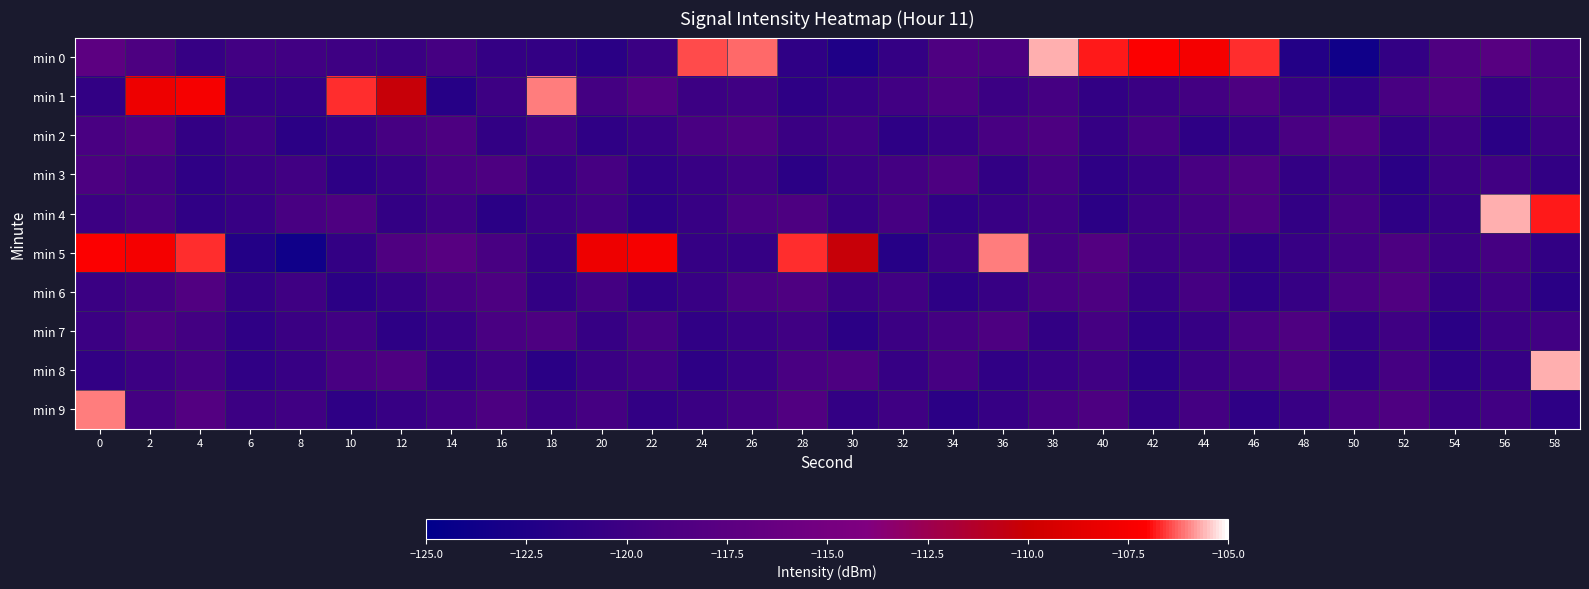

What is the spread (max minus min) of values at 56?

15.9